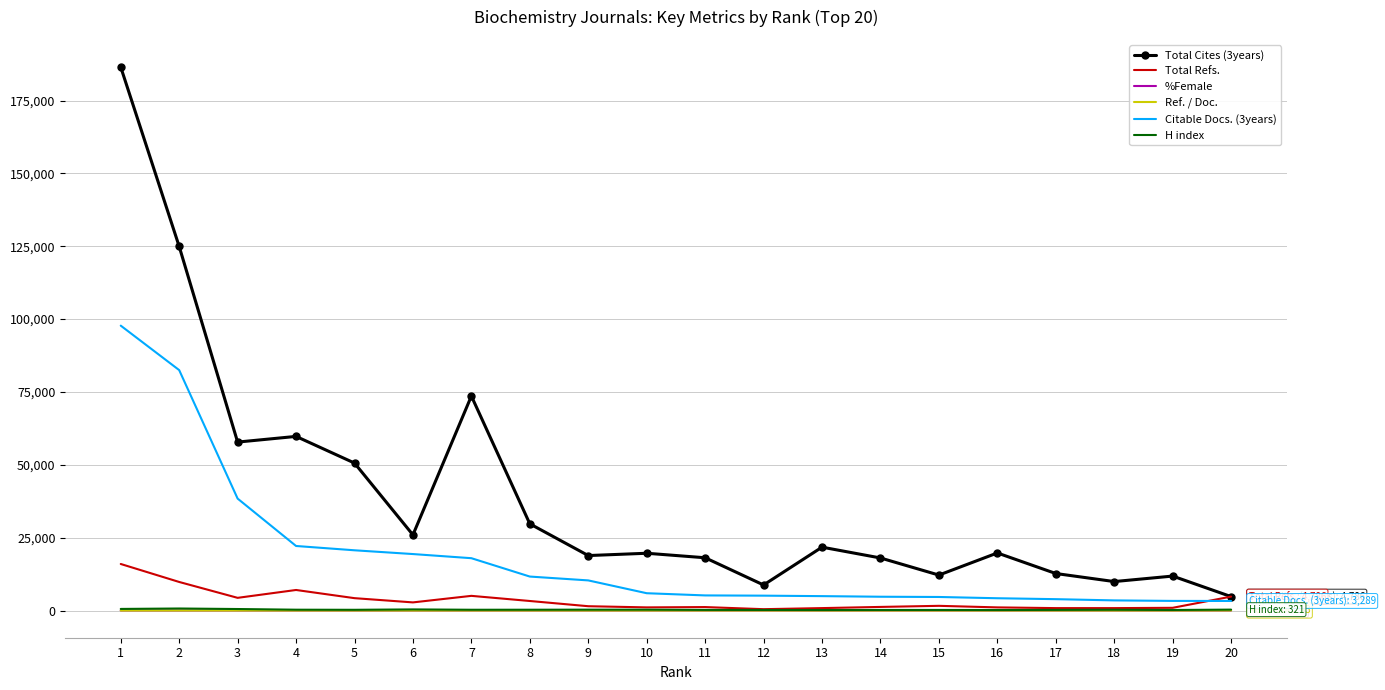

What is the lowest value of the H index series?

183